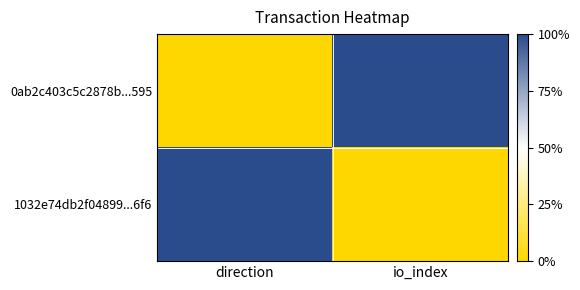

What is the total value across all series at direction?

1